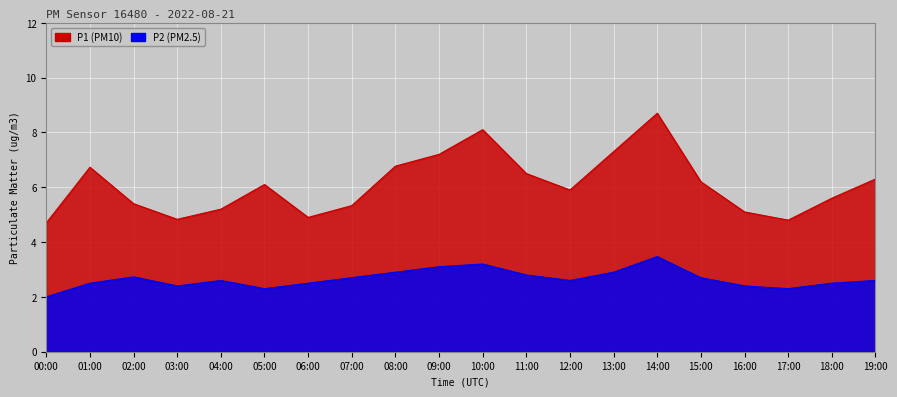

Where is the first local maximum for P1?

01:00